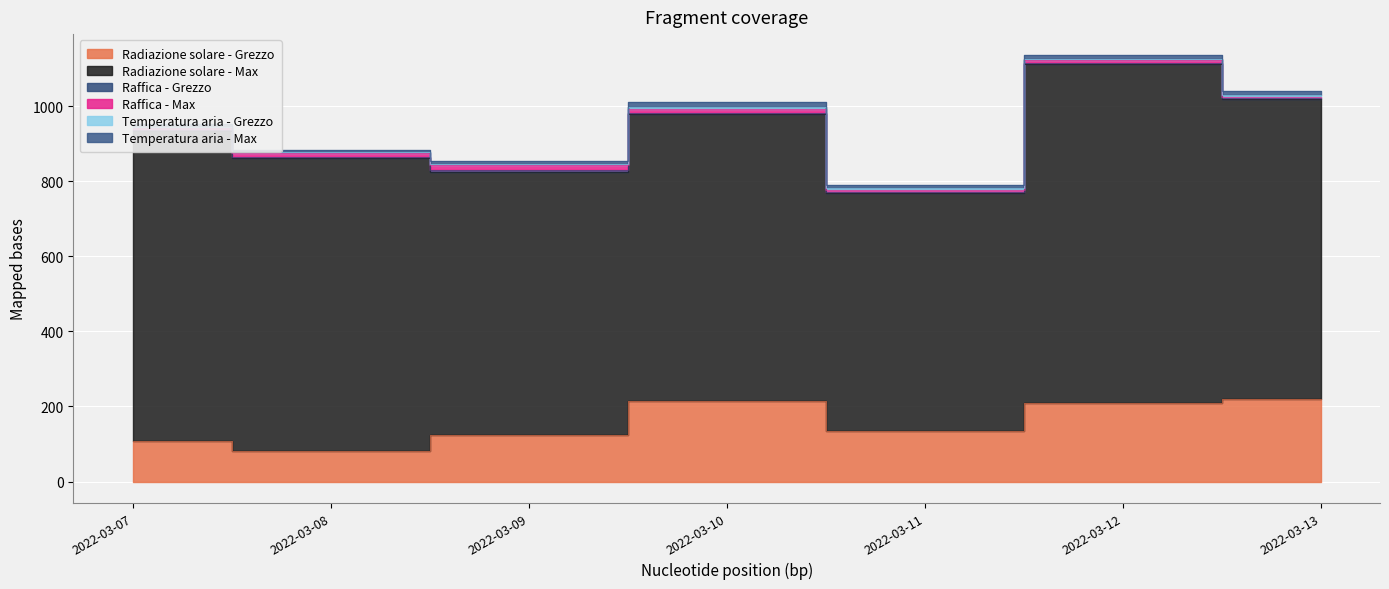

True or false: Raffica - Grezzo has more than 0 interior local peaks.

True